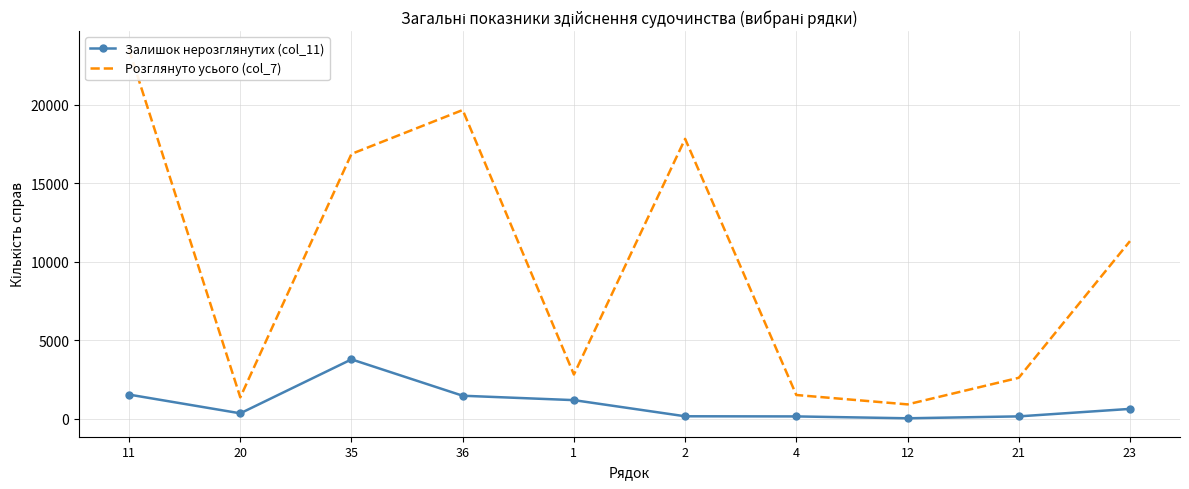

Between 1 and 12, which series saw the biggest shift?

Розглянуто усього (col_7)